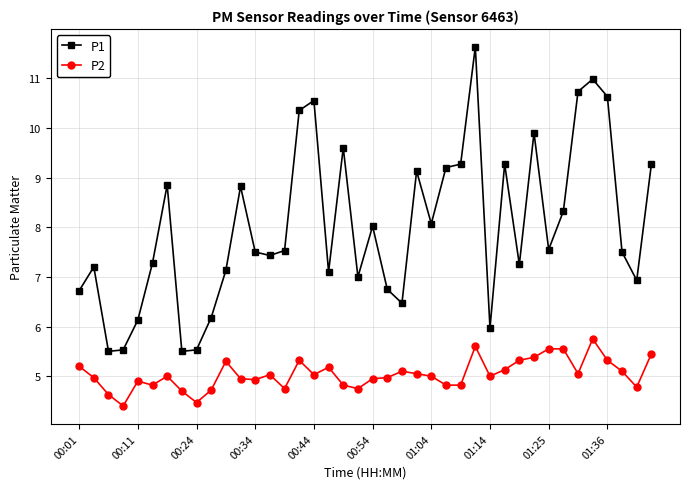

List the series in order of their peak value, lowest first.

P2, P1